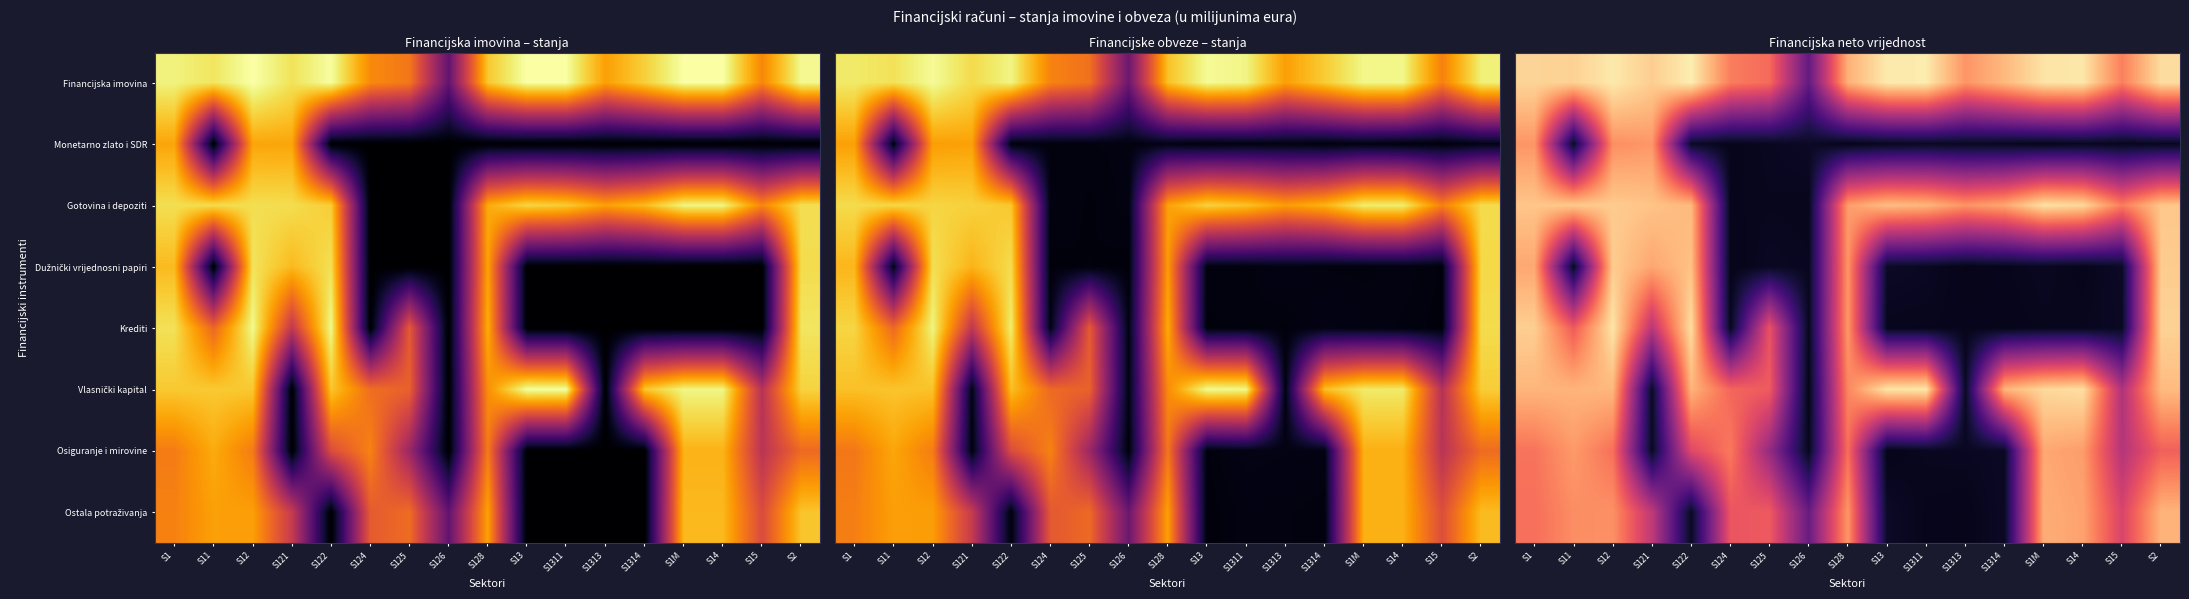

What is the maximum value shown in the chart?

3.8